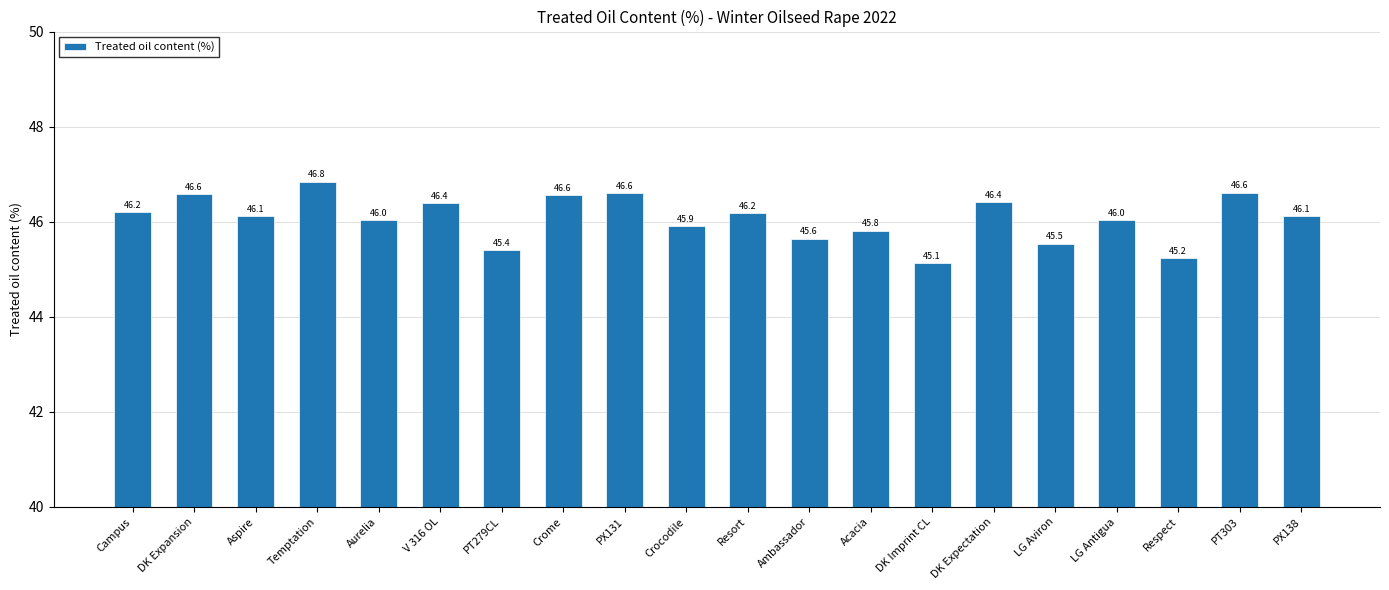

What is the average value?

46.1